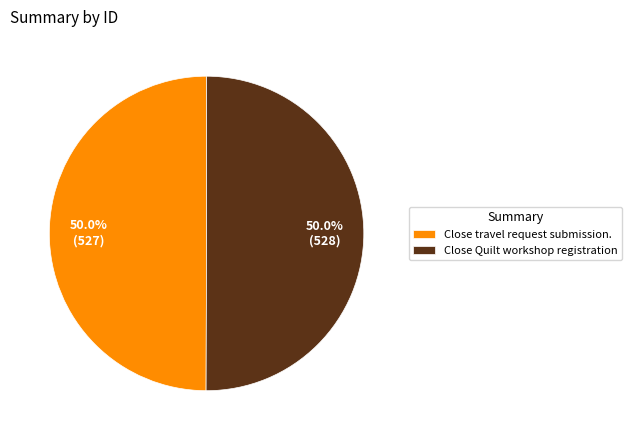

What percentage is NOT represented by Close Quilt workshop registration?

50.0%